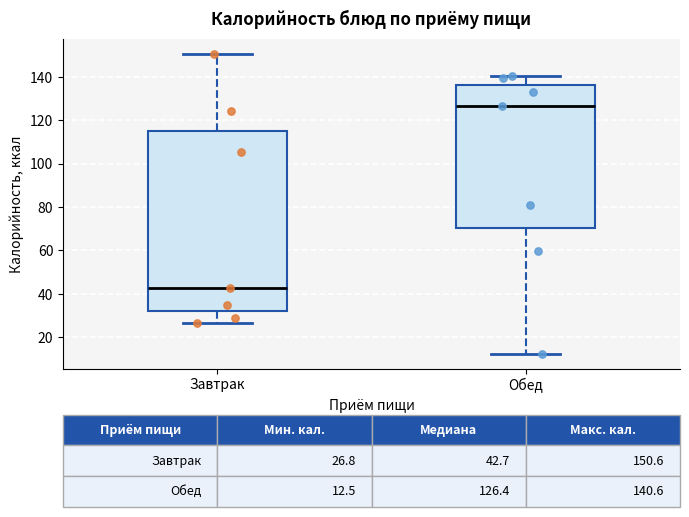

Which box has the lowest median line?

Завтрак